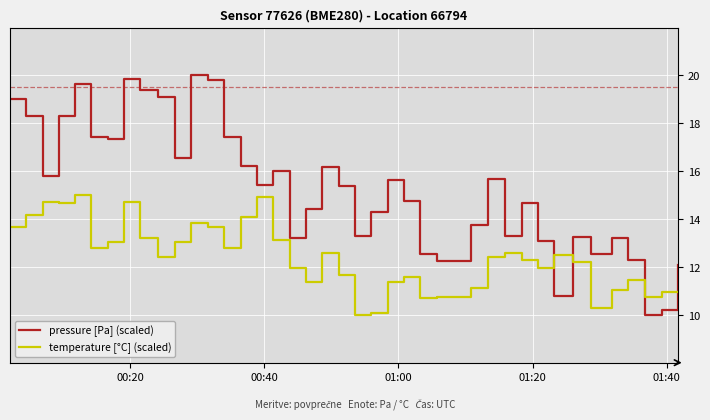

What is the sum of all pressure [Pa] (scaled) values?

612.4